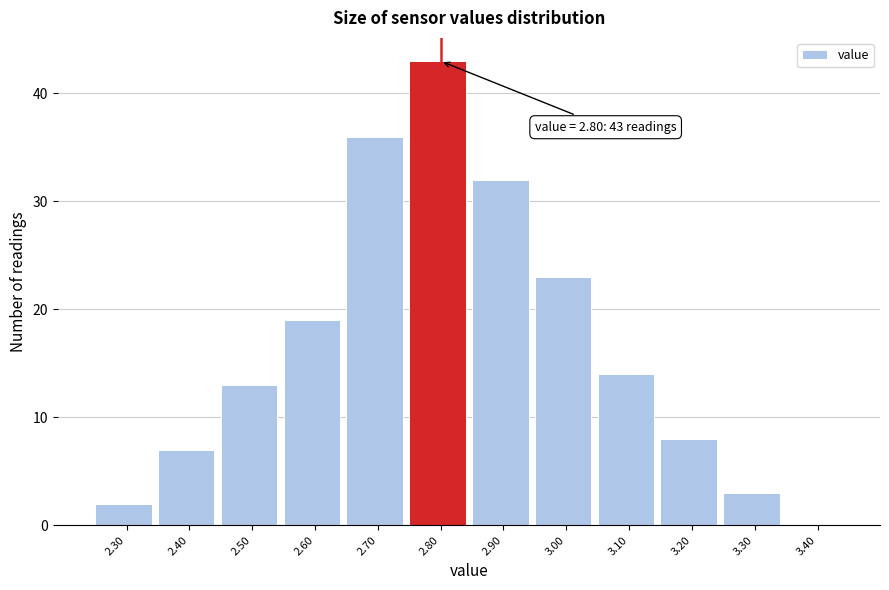

Which range on the x-axis has the tallest bar?

2.75 to 2.85